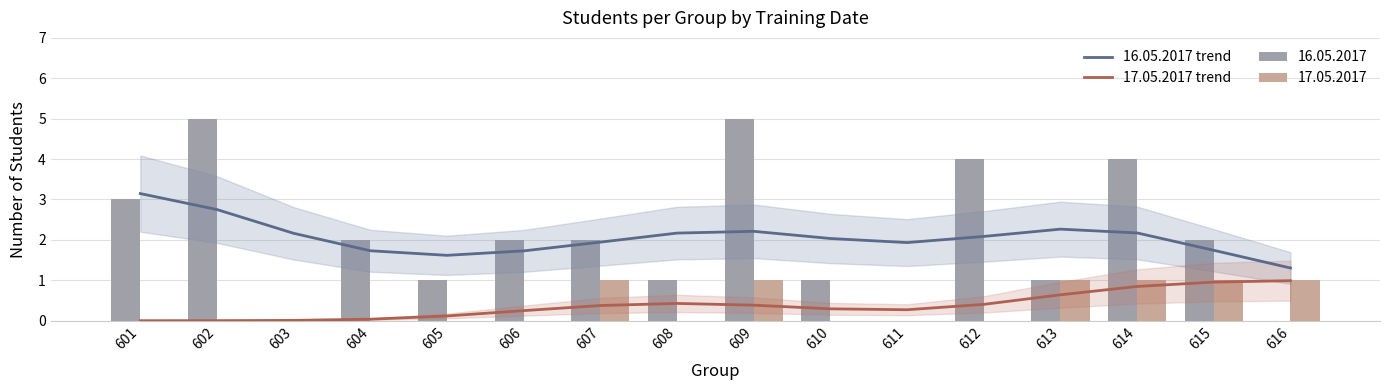

What is the value of the 17.05.2017 trend bar at the 9th from the left?

0.4